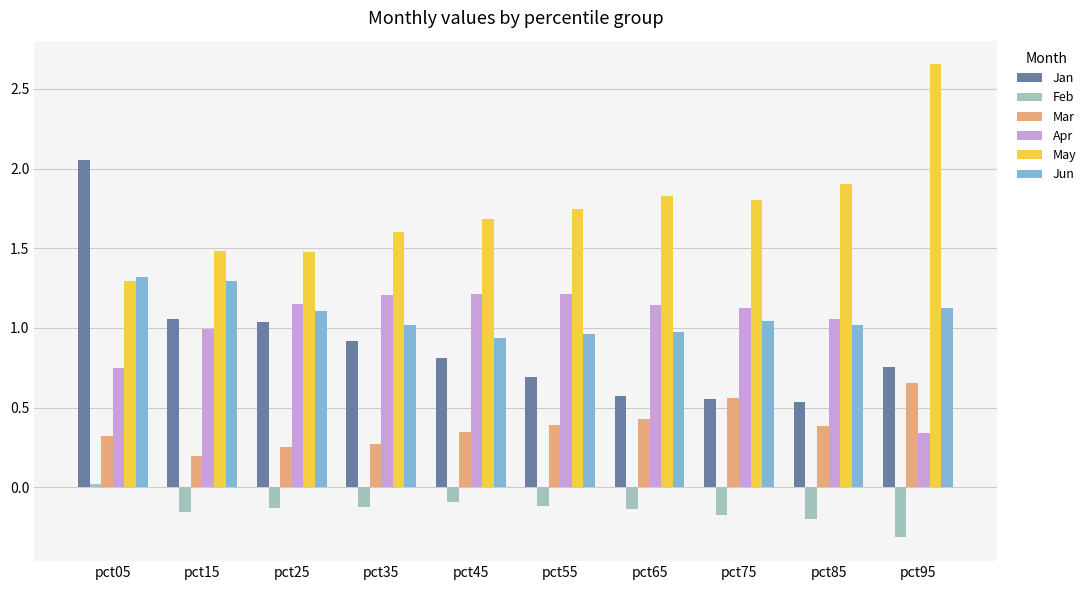

The value of Jan at pct45 is 0.8. True or false?

True